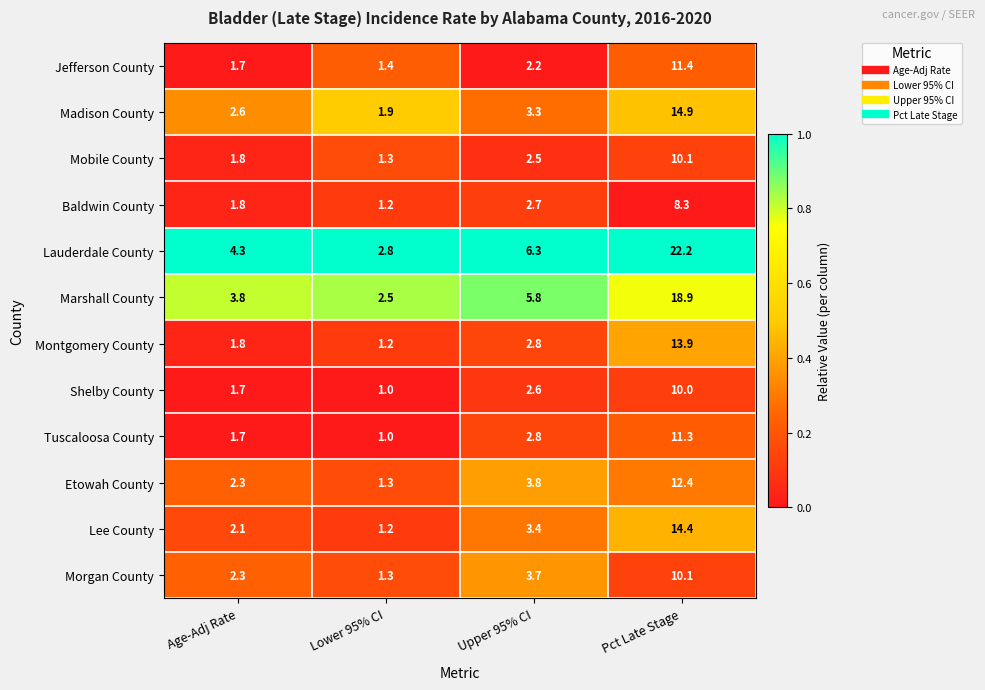

True or false: Lee County has a value of 1.9 at Upper 95% CI.

False